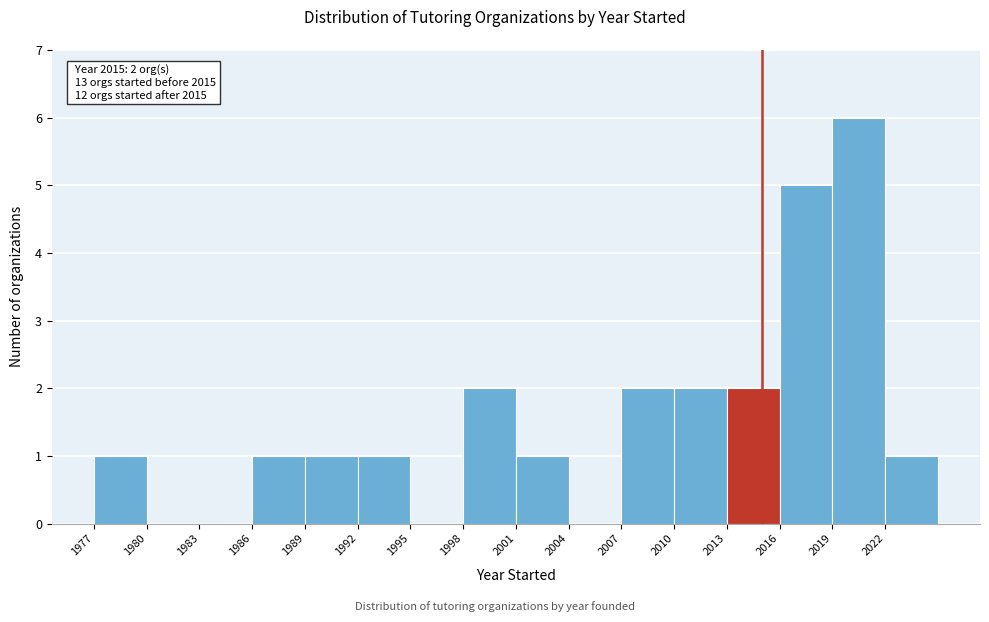

Which range on the x-axis has the tallest bar?

2019 to 2022